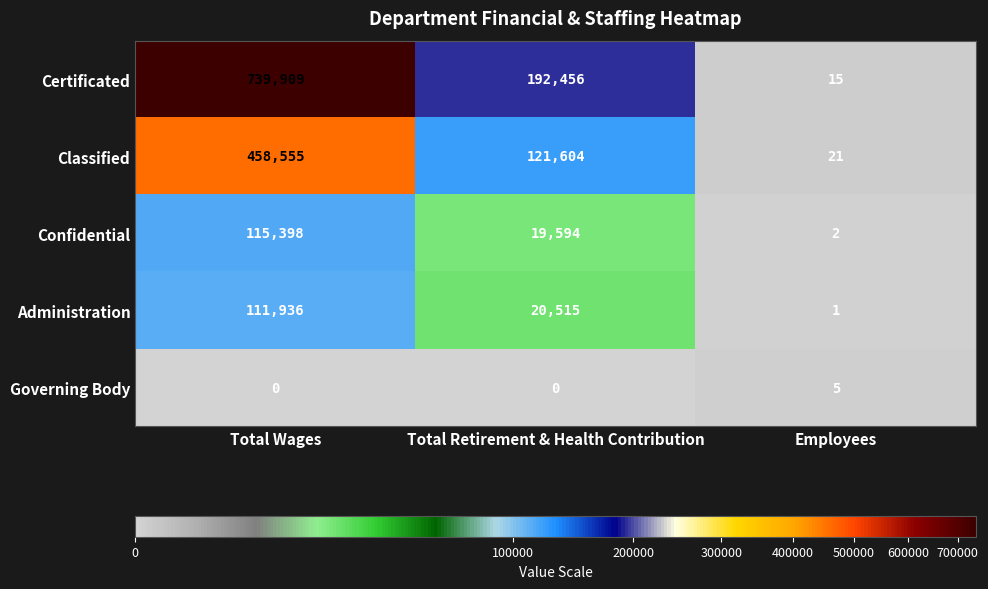

What is the total value across all series at Total Wages?

1425798